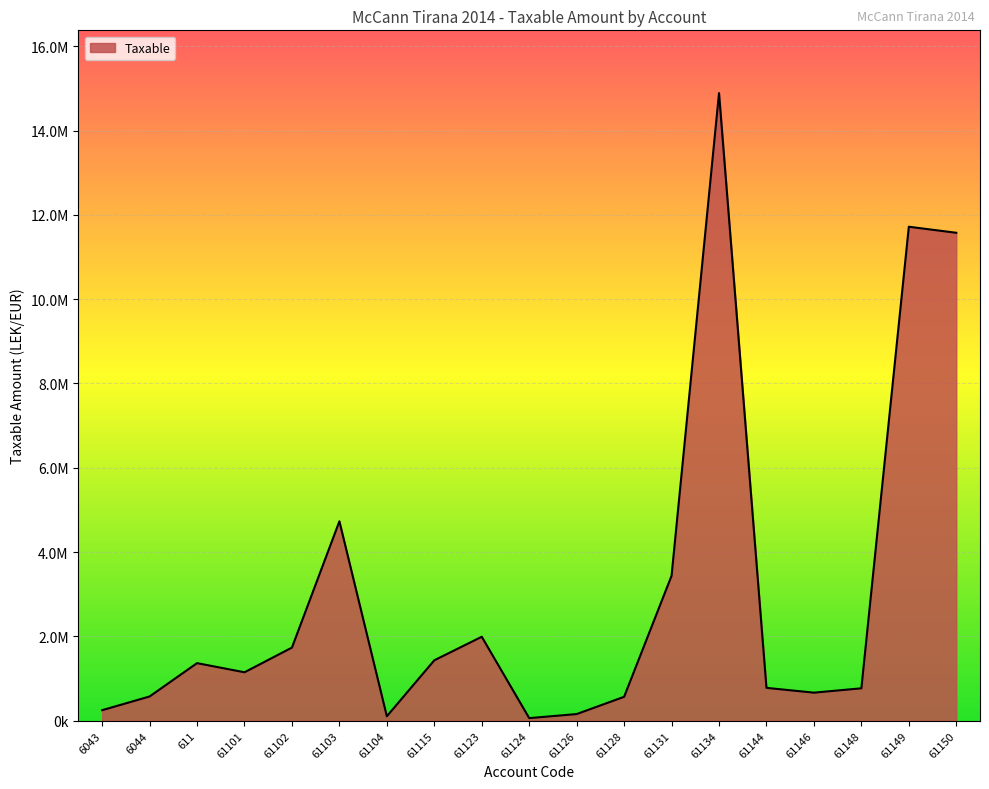

Reading left to right, list all the values displayed in this chart.

250227.1	575296.9	1366068.5	1149043.7	1735151.5	4731146.9	105900.0	1433753.2	1991862.2	61813.2	157990.0	567460.5	3437988.5	14887859.8	779642.1	666085.5	769080.9	11717876.6	11574631.1